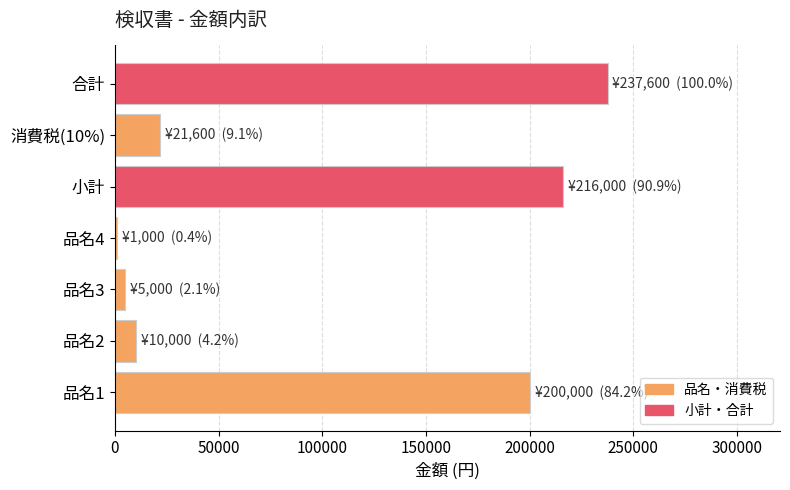

Between 小計 and 消費税(10%), which is larger?

小計